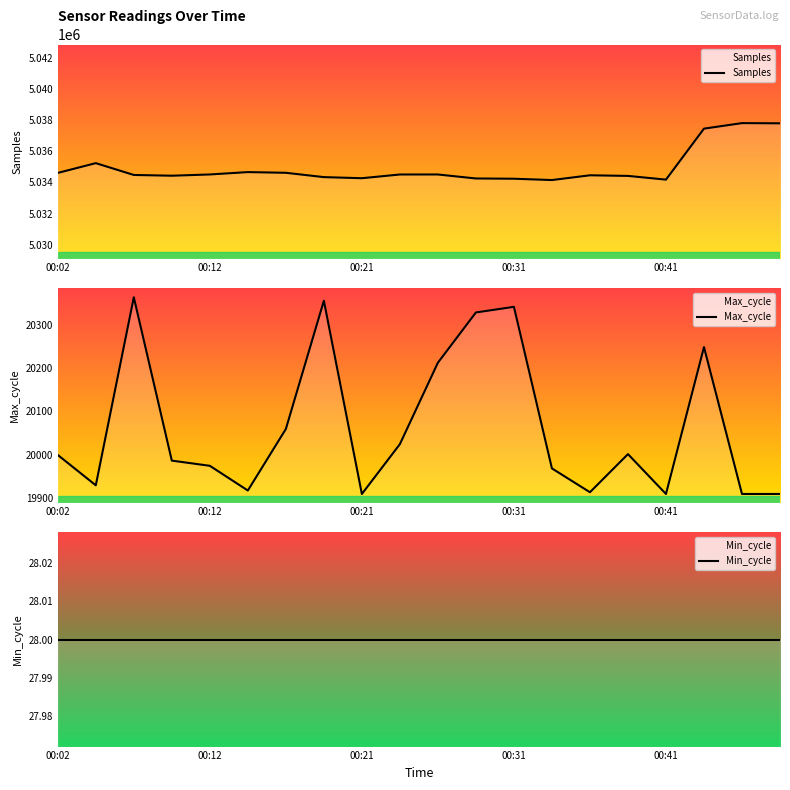

Is it true that Max_cycle equals 19917 at 5?

True